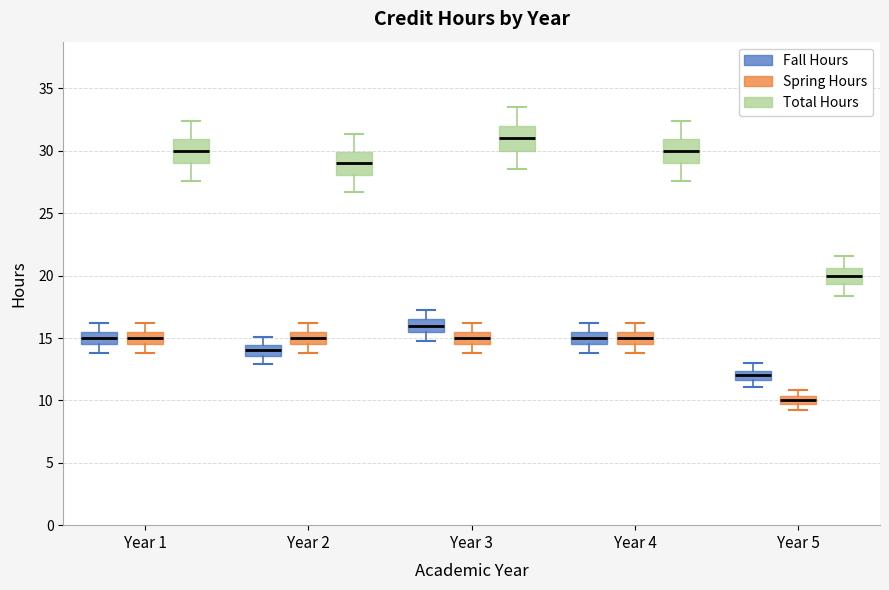

Where is the upper edge of the box for Year 4 (Spring Hours) on the y-axis? The values are not printed on the chart, so give them approximately, as read against the axis.

15.5